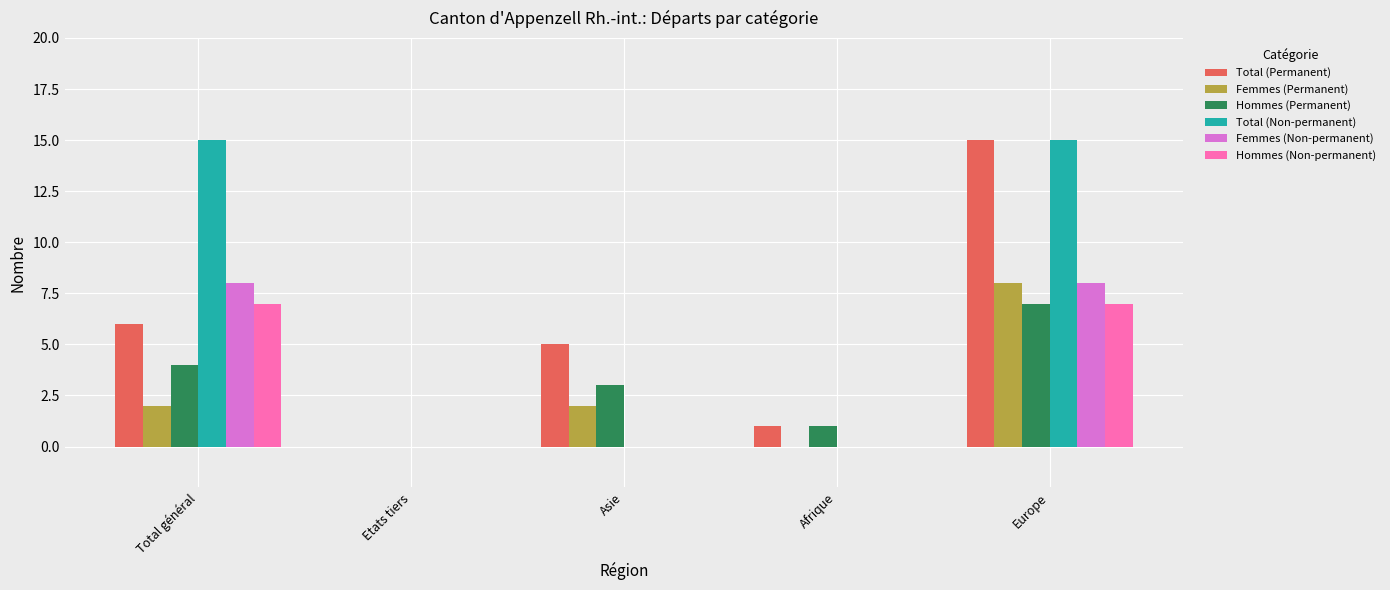

What is the average value of the Hommes (Non-permanent) series?

3